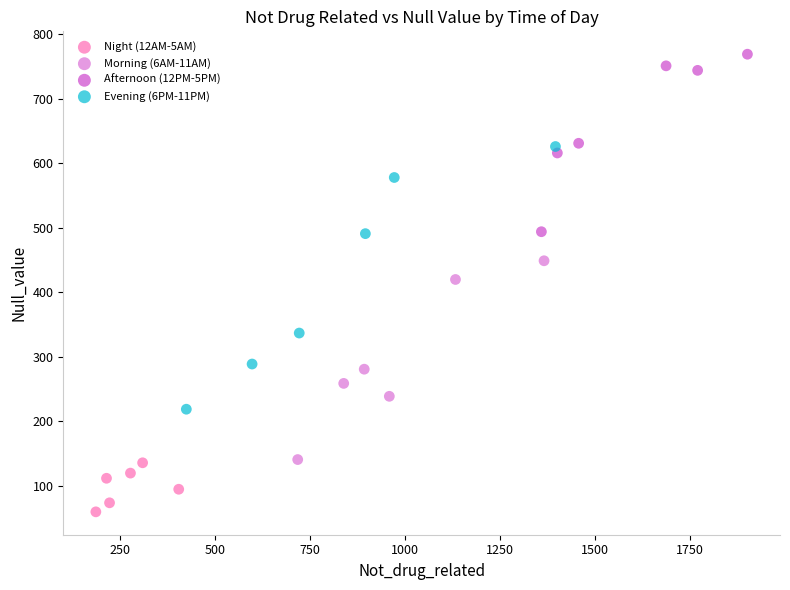

Which series contains the highest Y value?

Afternoon (12PM-5PM)